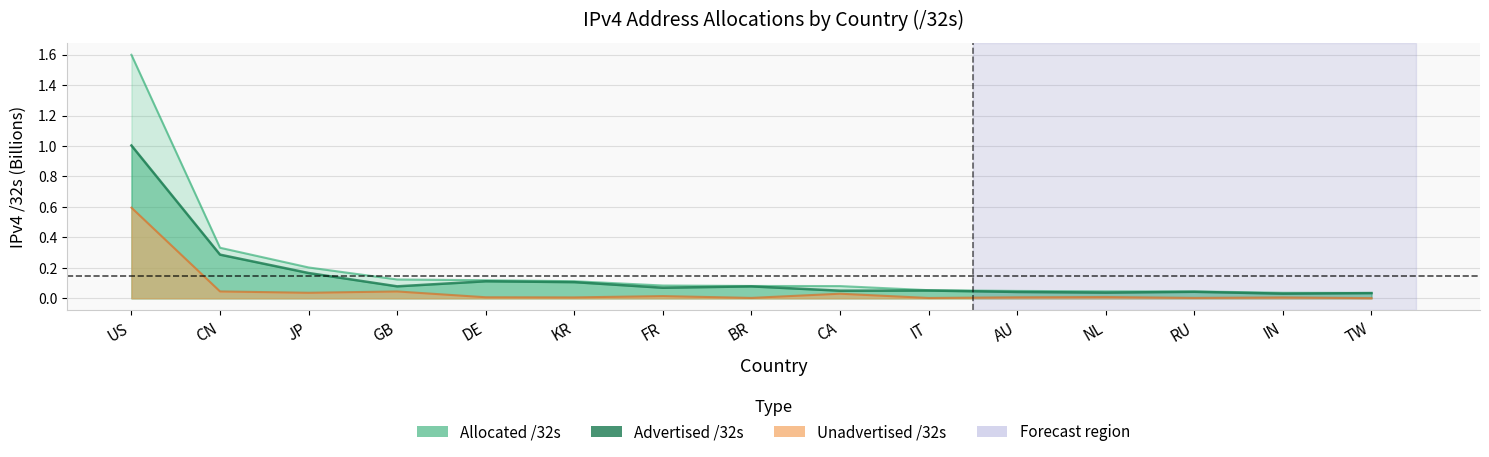

Which series has the largest total across all categories?

Allocated /32s